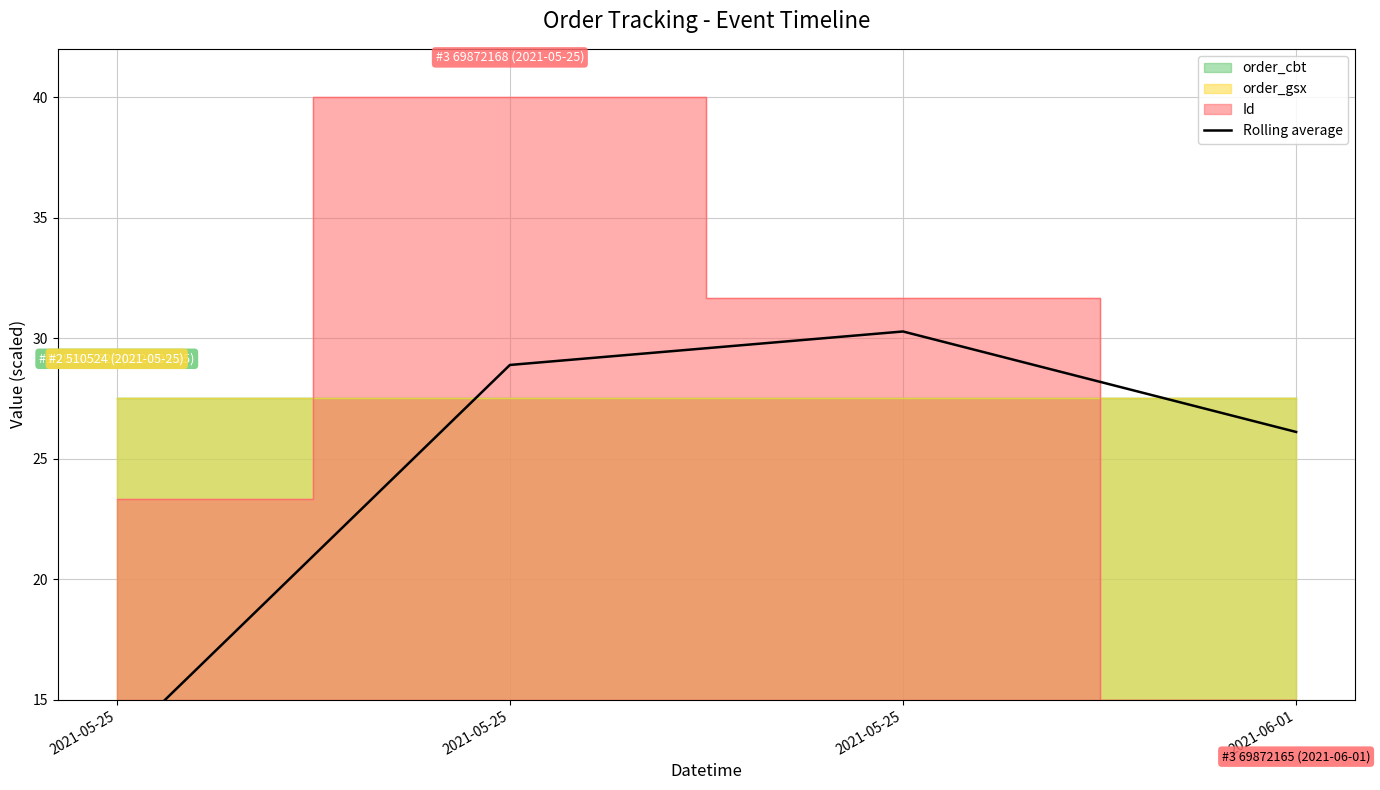

What is the change in value from 2021-05-25 to 2021-05-25?

+17.2